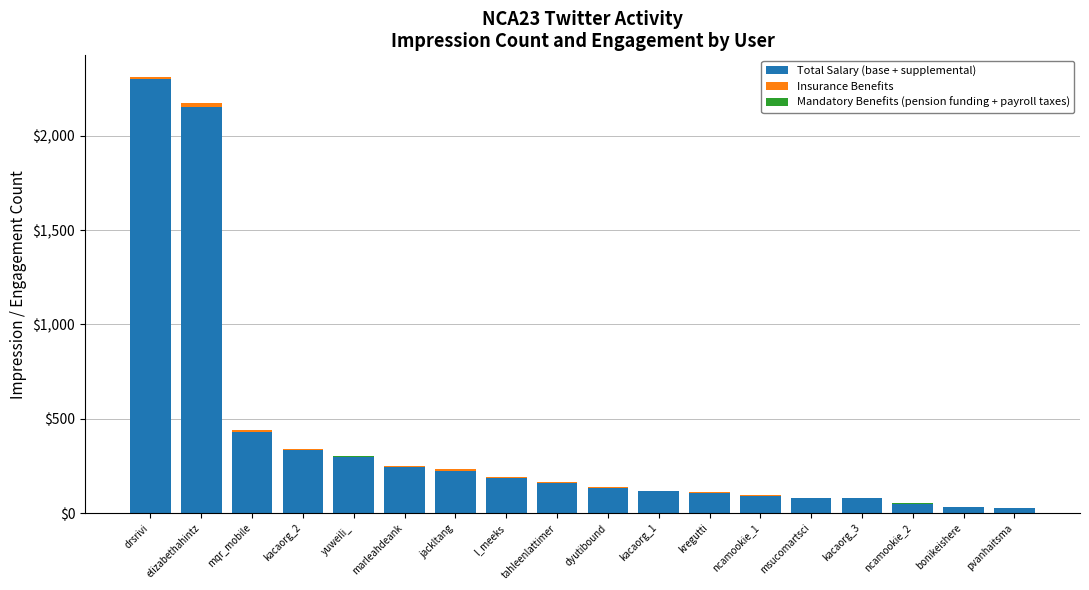

How many distinct data groups are displayed?

3